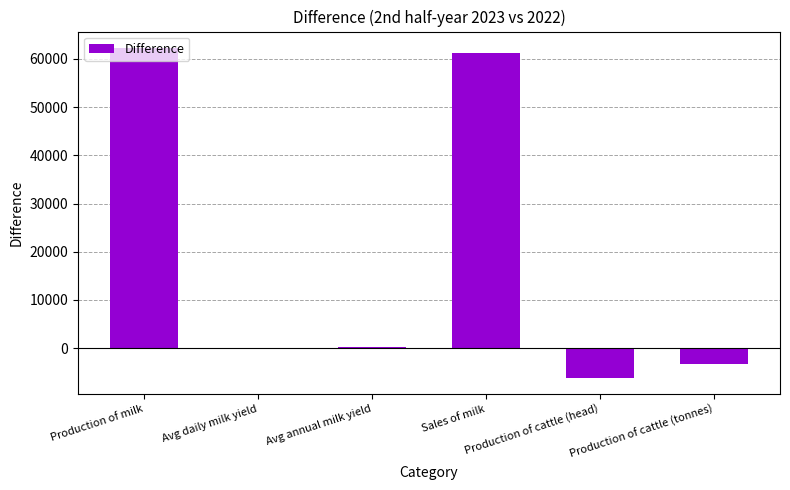

What is the greatest value displayed?

62272.8